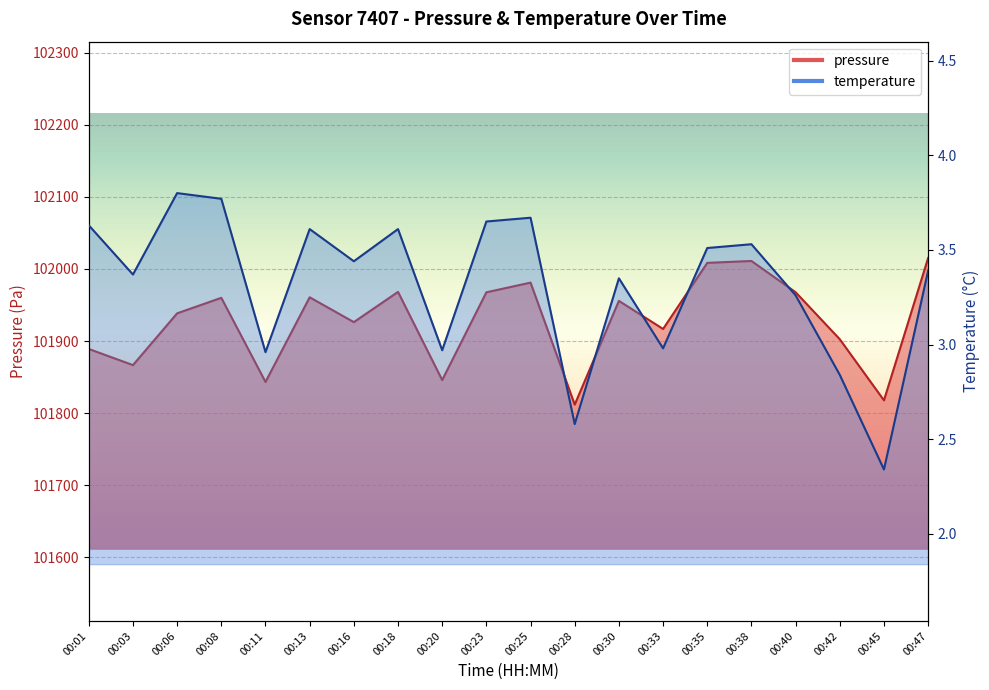

What is the greatest value displayed?

102015.2